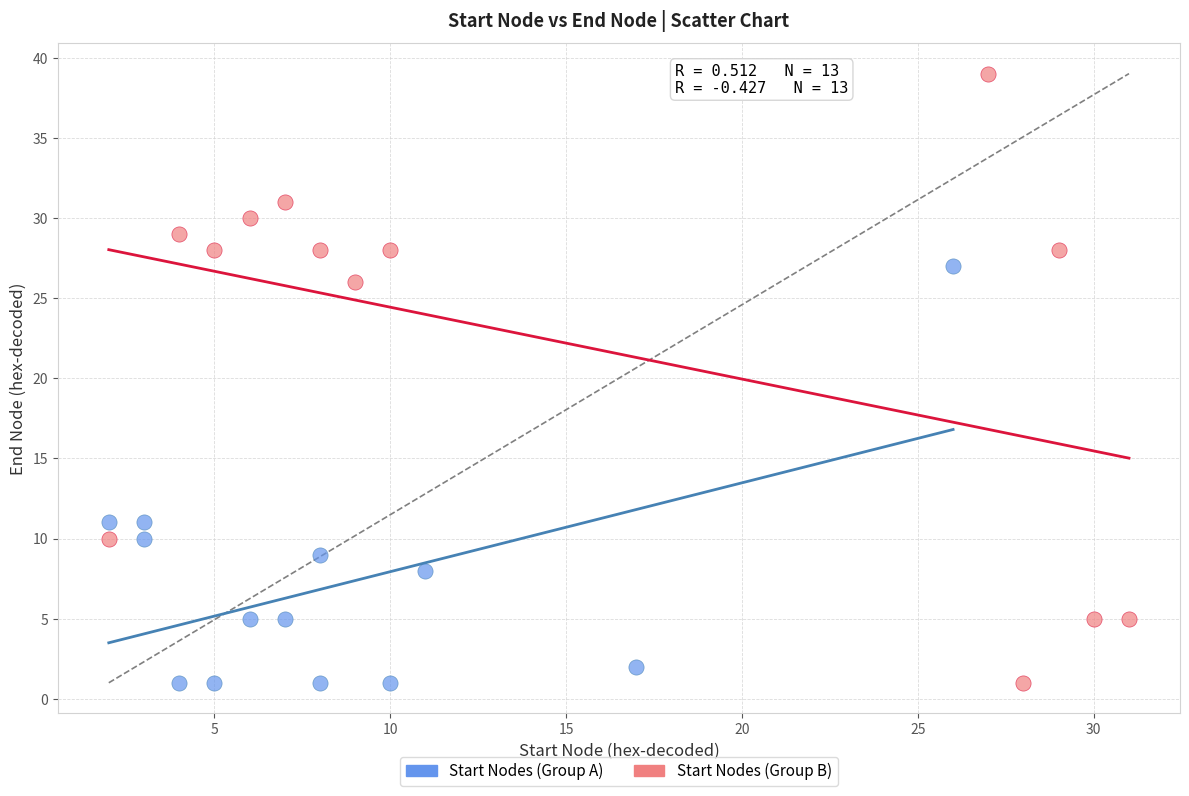

Which series contains the highest Y value?

Start Nodes (Group B)